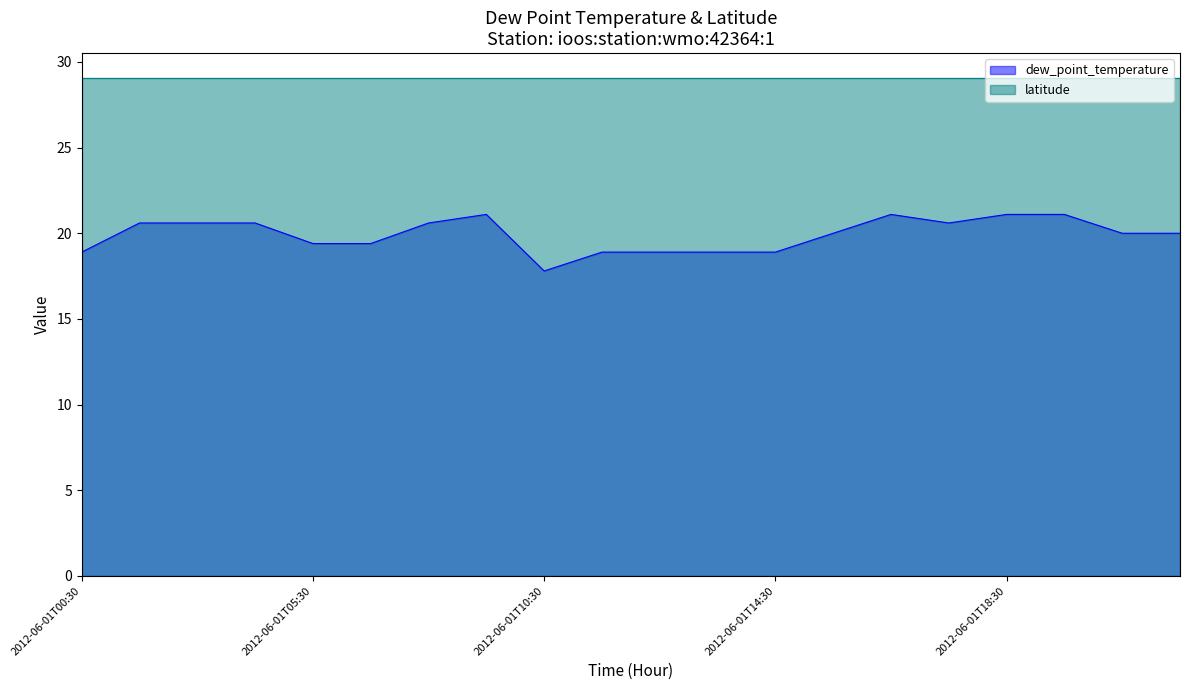

What is the difference between the maximum and minimum values?

3.3